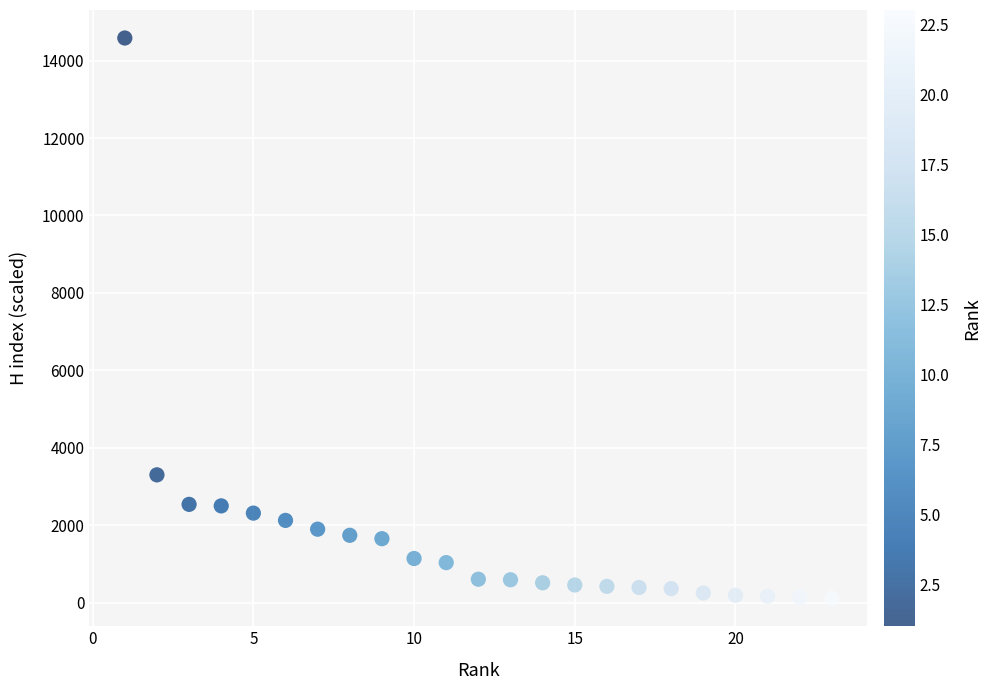

What Y value in the scatter plot is closest to 7349?

3302